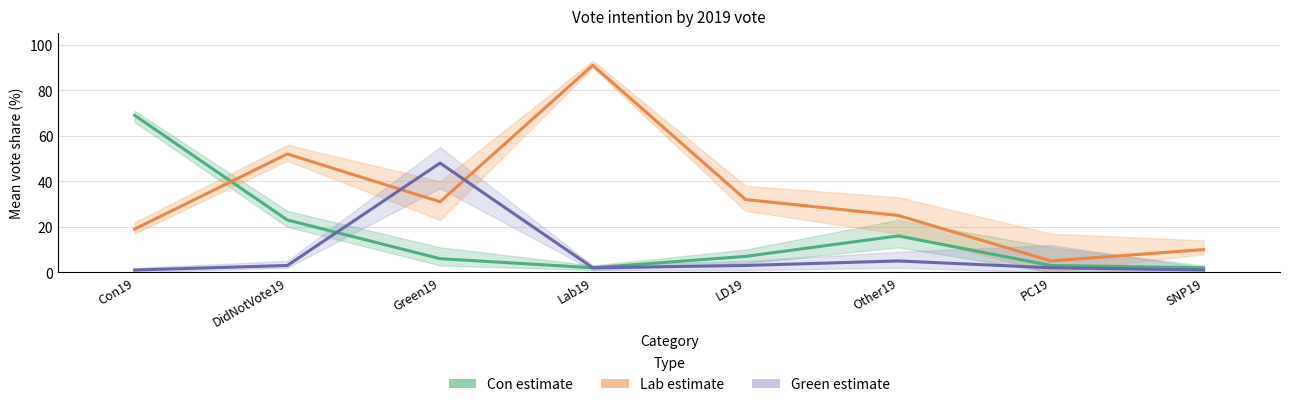

What is the sum of the Green estimate values at Lab19 and Green19?

50